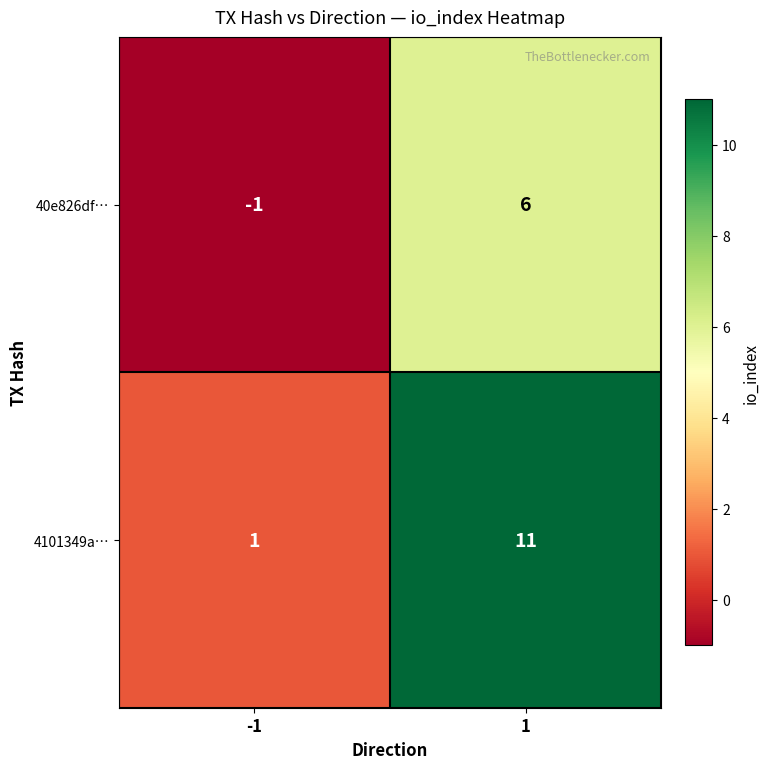

What is the sum of all 40e826df… values?

5